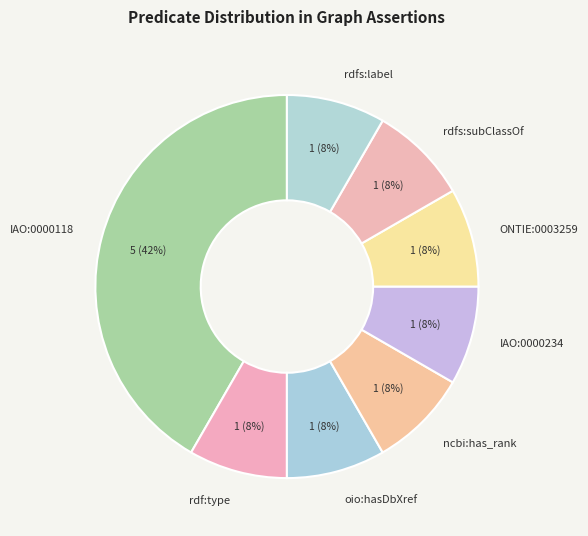

How many segments does this pie chart have?

8